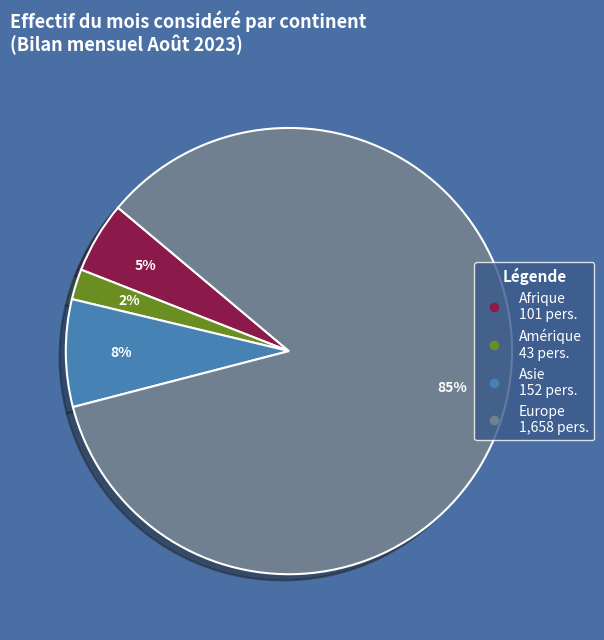

Does any single category account for the majority?

Yes